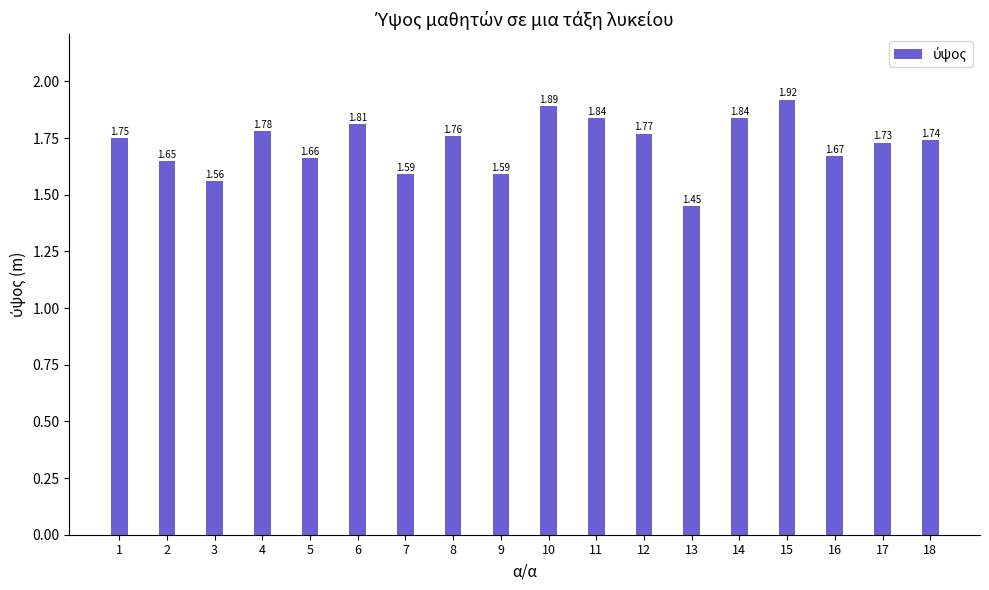

Which category has the lowest value across all series?

13